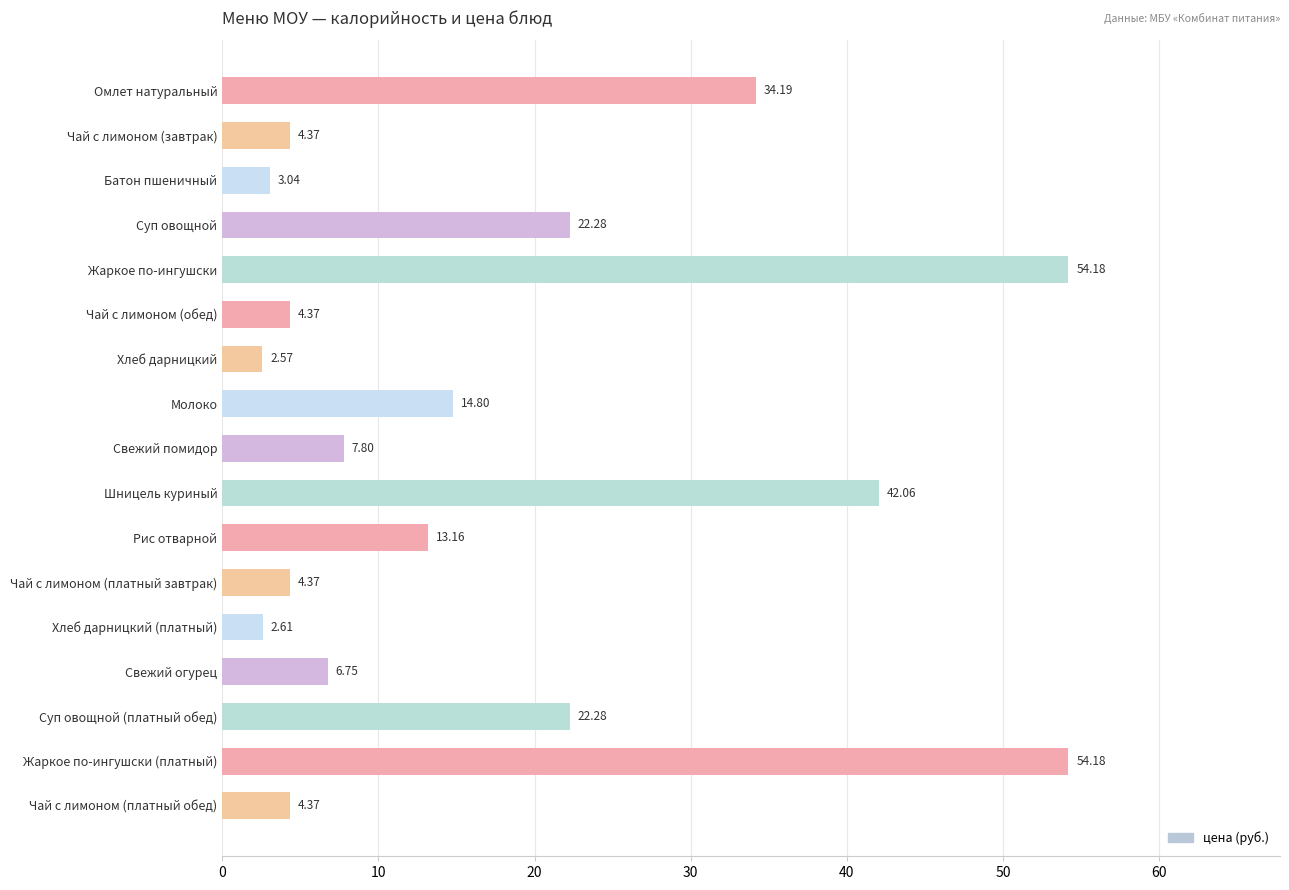

Which has a higher value, Жаркое по-ингушски (платный) or Чай с лимоном (платный завтрак)?

Жаркое по-ингушски (платный)